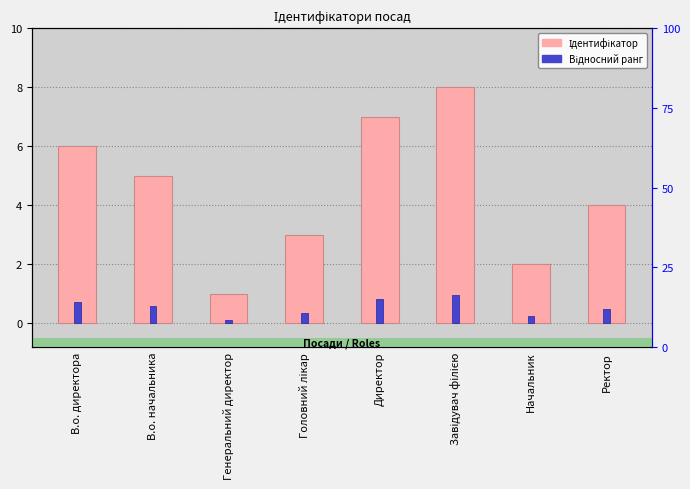

Which series has the largest total across all categories?

Ідентифікатор